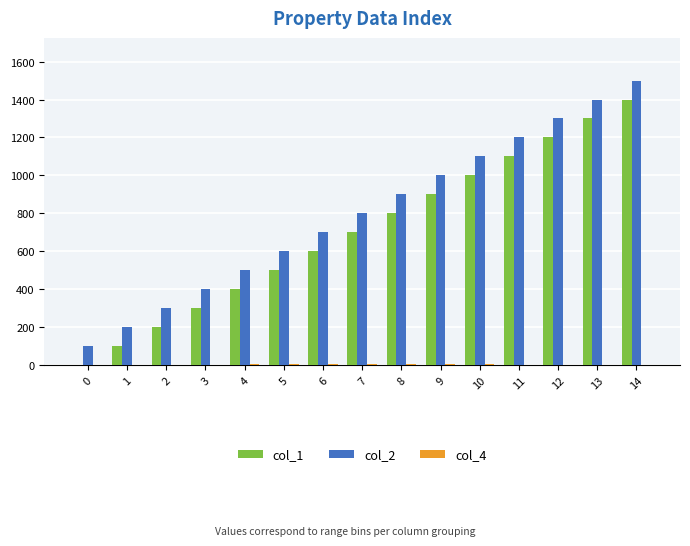

Which label corresponds to the largest value in the chart?

14